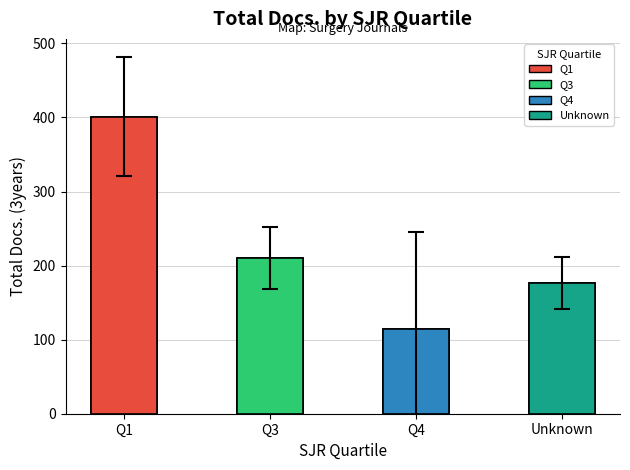

What is the change in value from Q1 to Unknown?

-225.0